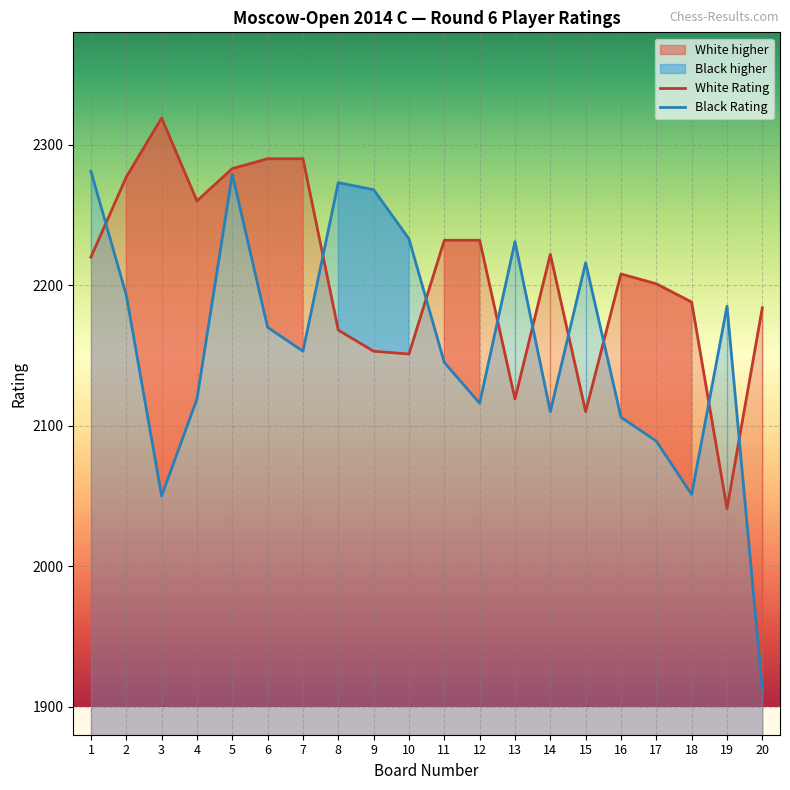

What is the difference between the highest and lowest values at 20?

272